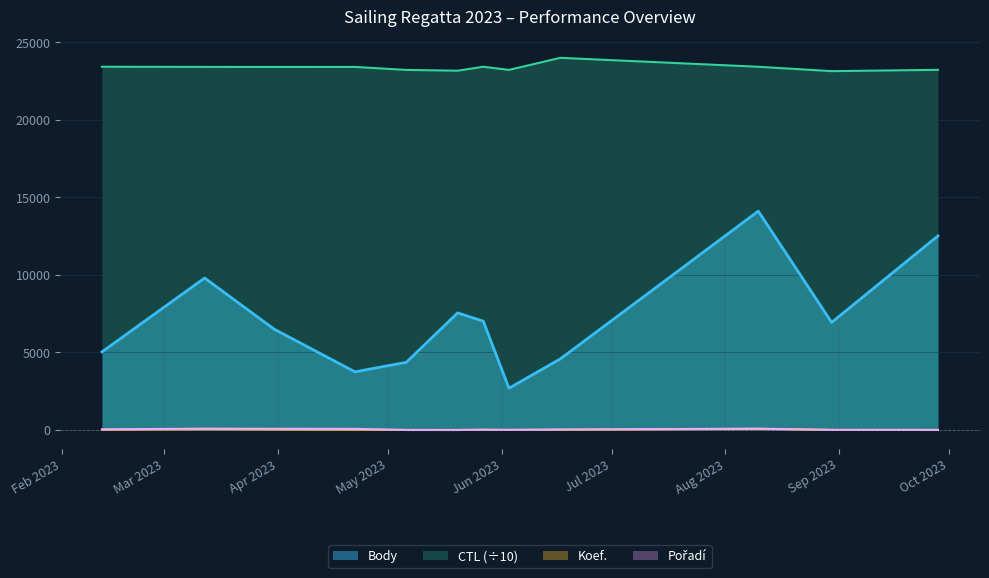

What is the smallest value displayed?

2.0